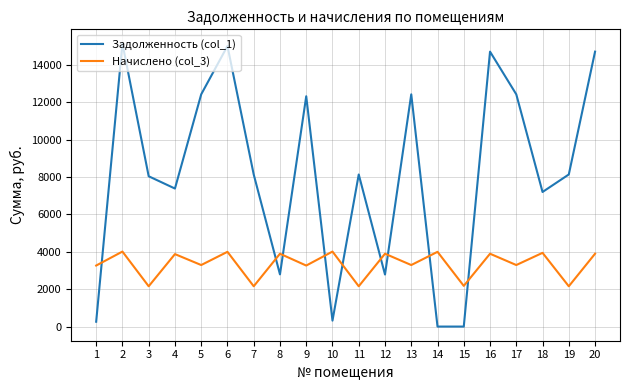

Count the number of categories in the chart.

20